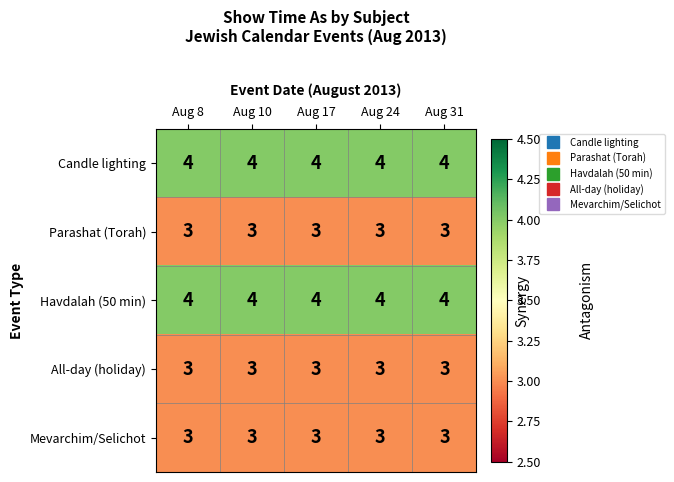

At how many categories does at least one series exceed 3?

5